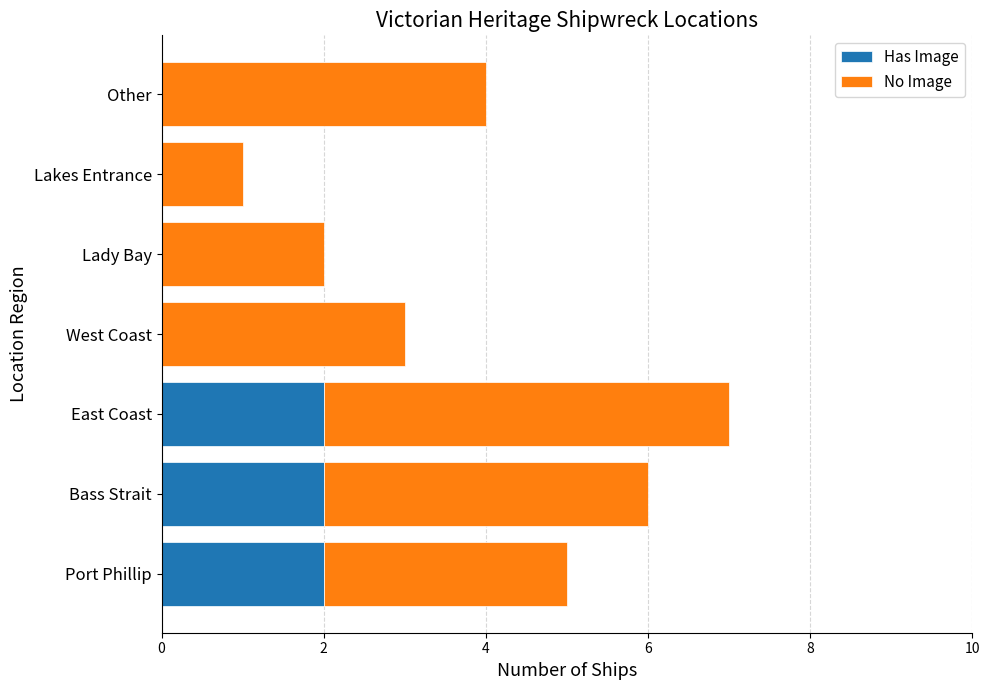

What is the sum of all Has Image values?

6